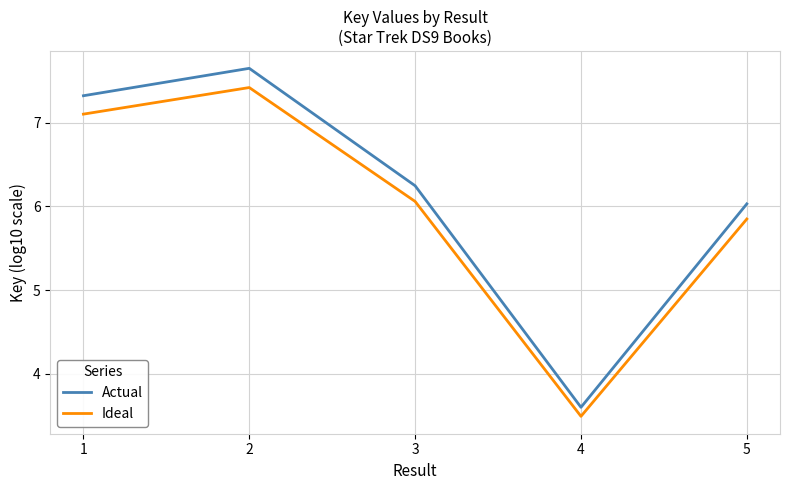

Where is the first local maximum for Ideal?

2